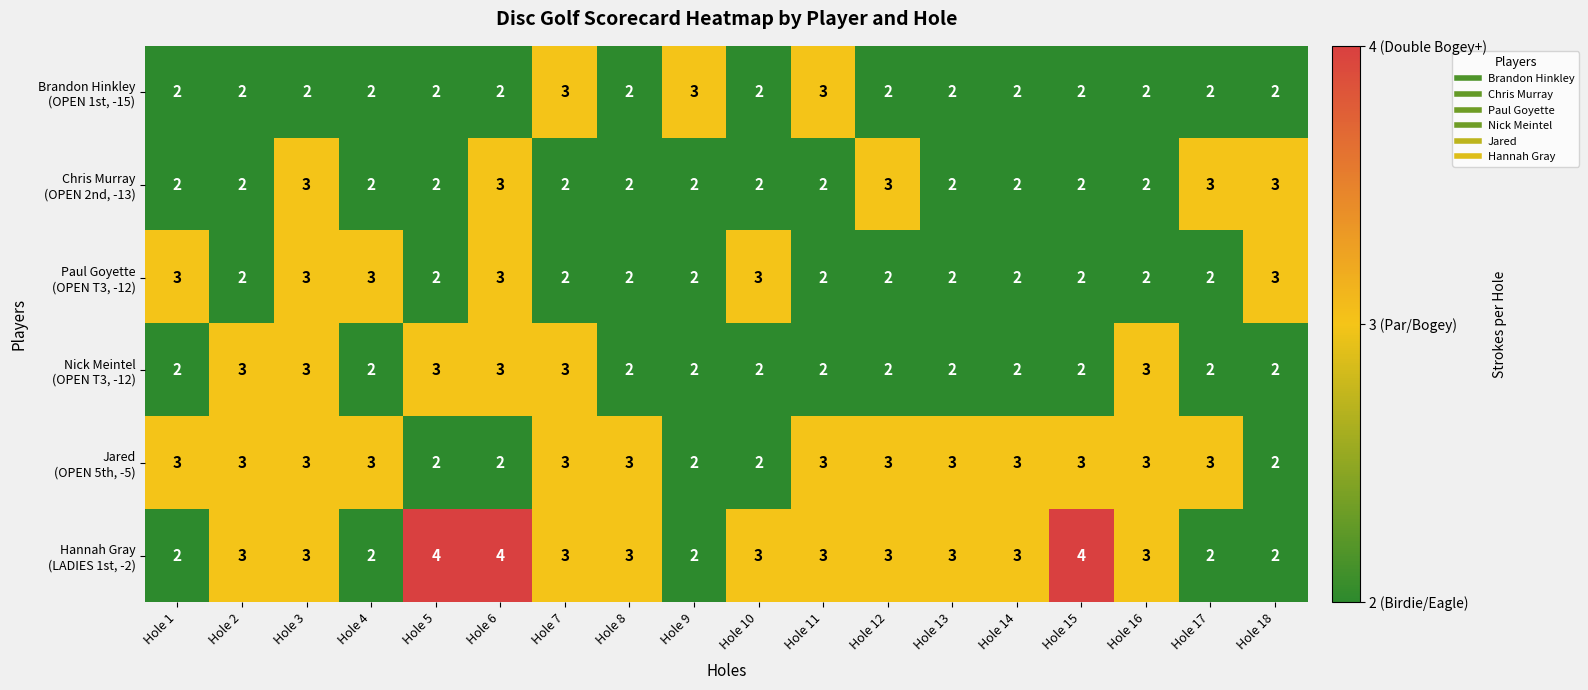

What is the maximum value shown in the chart?

4